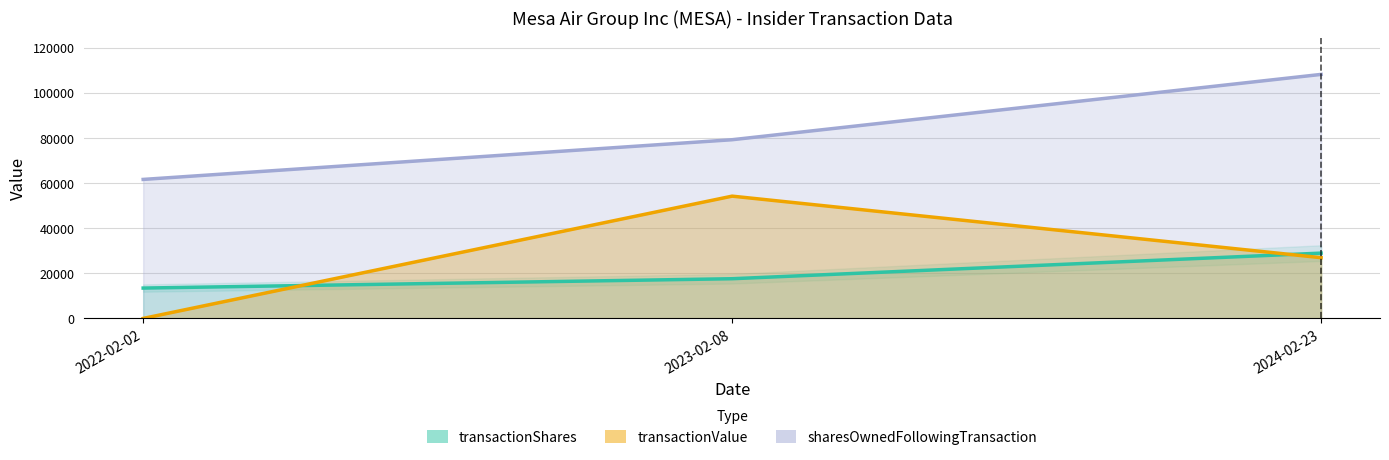

At which label is sharesOwnedFollowingTransaction closest to 84841?

2023-02-08